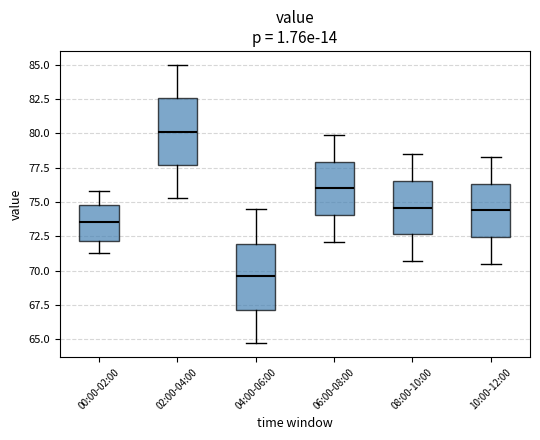

Where is the upper edge of the box for 02:00-04:00 on the y-axis? The values are not printed on the chart, so give them approximately, as read against the axis.

82.5